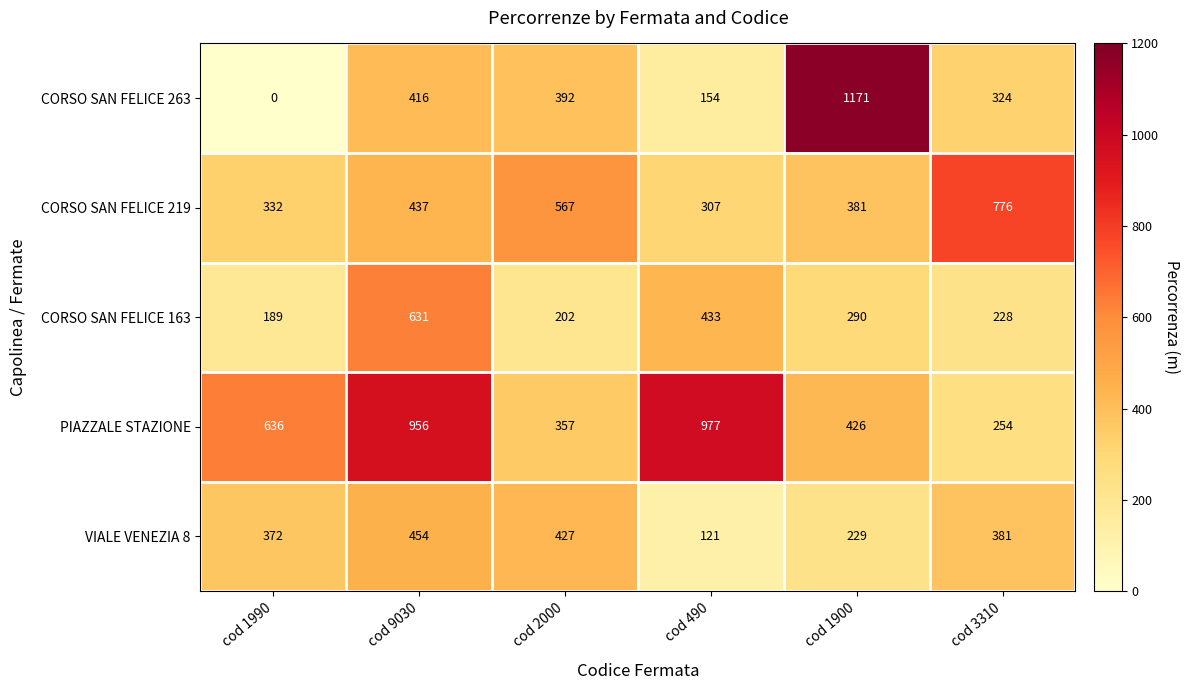

What is the sum of all CORSO SAN FELICE 263 values?

2457